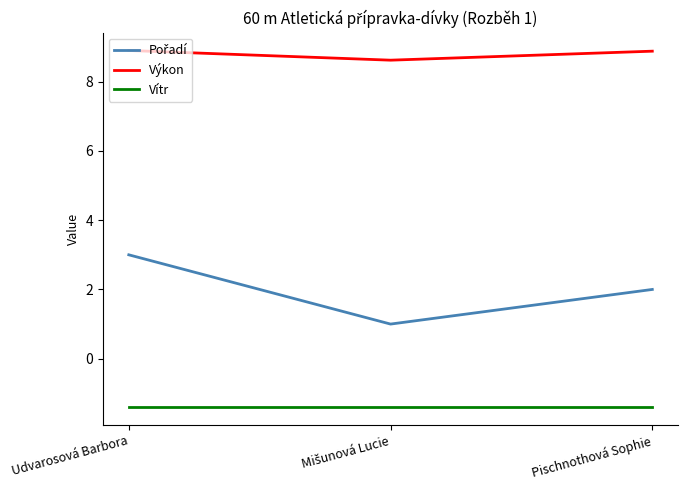

What is the difference between the maximum and minimum values in the Výkon series?

0.3